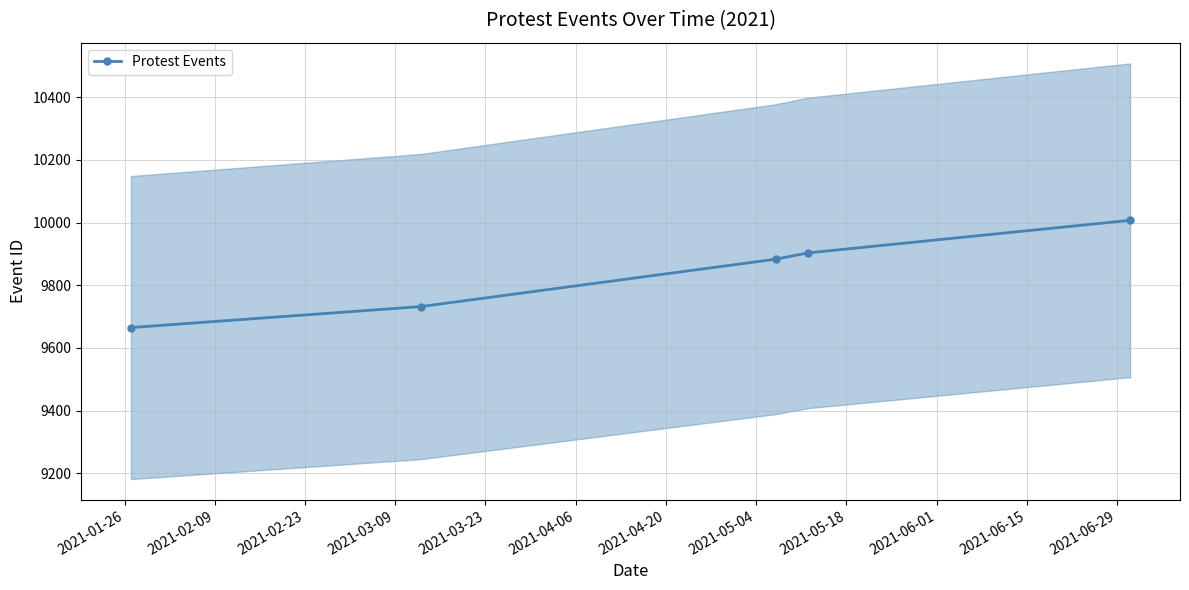

What is the lowest value of the Protest Events series?

9665